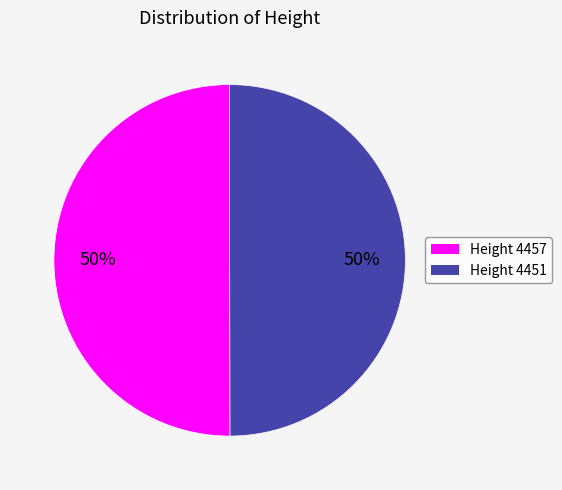

The Height 4451 slice represents 60% of the pie. True or false?

False